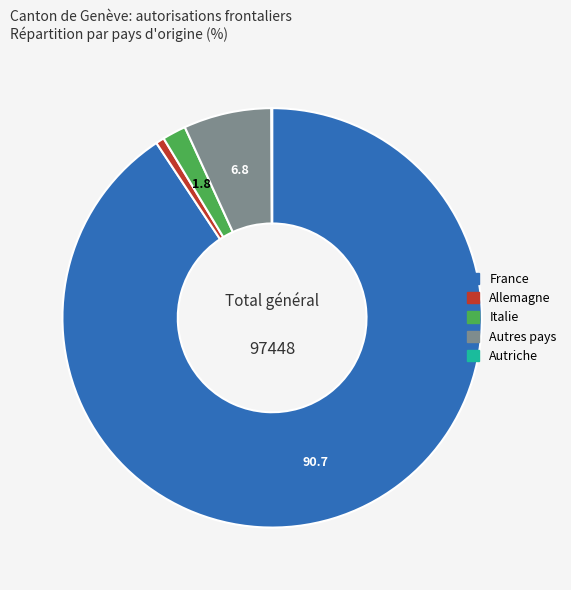

Which slice is the largest?

France